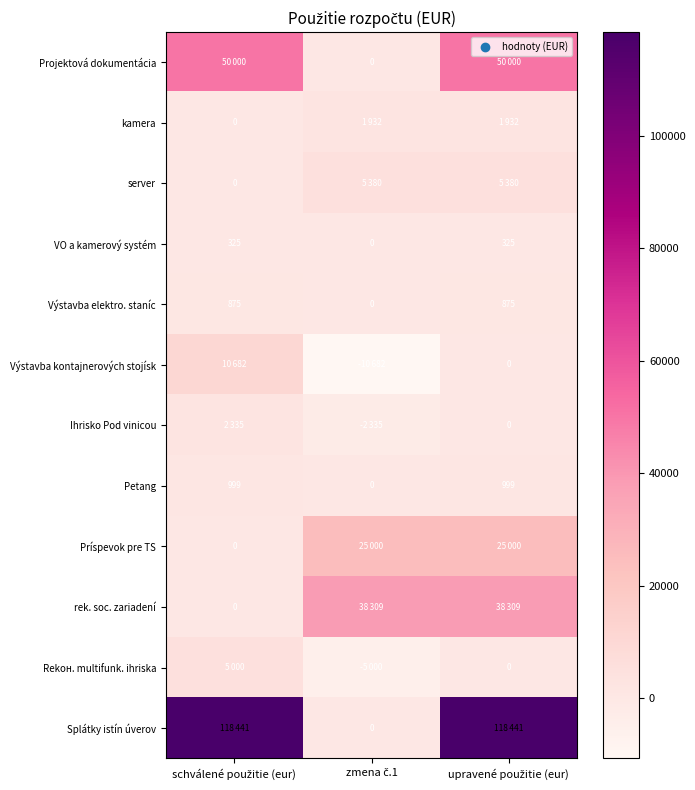

How many VO a kamerový systém values are between 0 and 325?

3